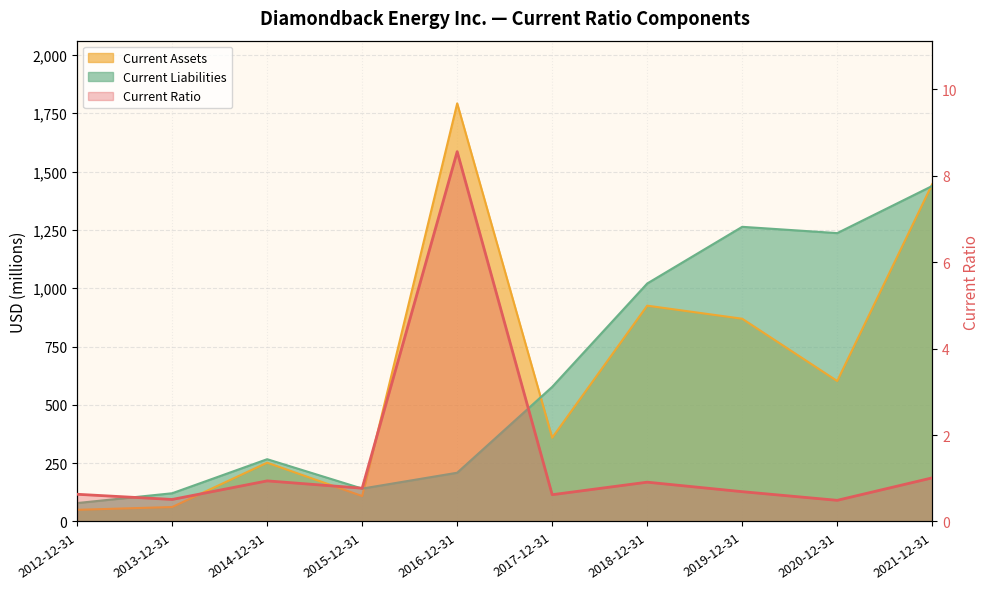

Which has a higher value, 2012-12-31 or 2015-12-31?

2015-12-31